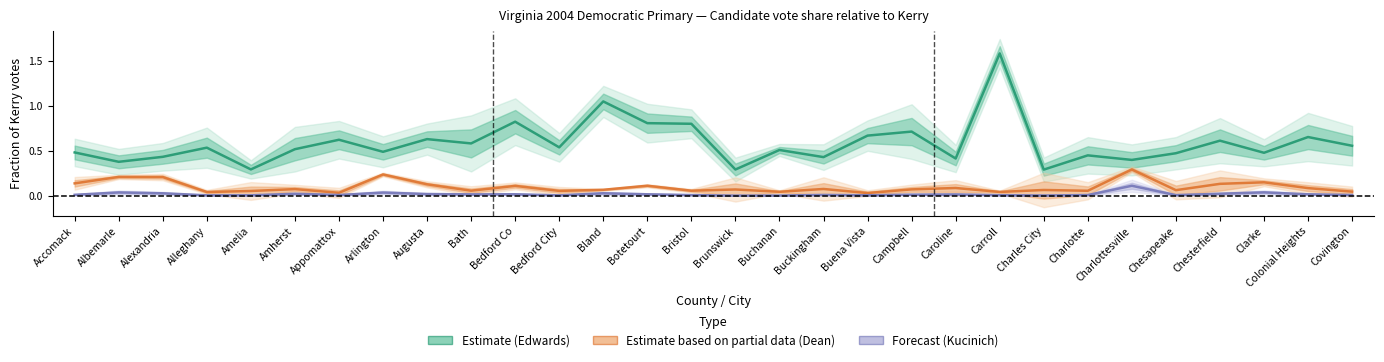

Where is the first local maximum for Kucinich (Forecast)?

Albemarle